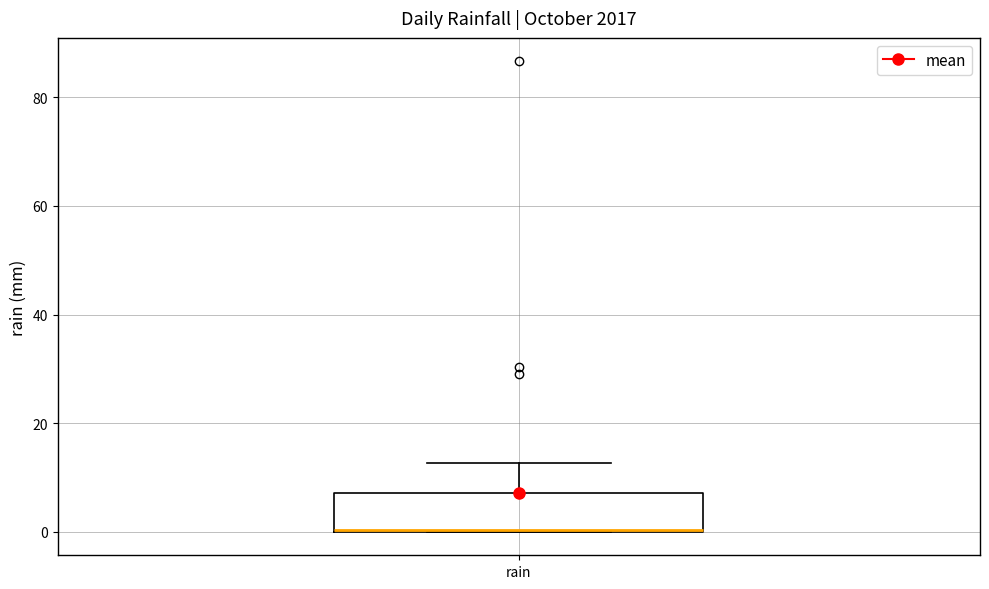

Transcribe this box plot: give where the median line is, the range the box spans, and where the two whiskers end, as read against the y-axis. The values are not printed on the chart, so give them approximately, as read against the axis.

median 0, box 0 to 8, whiskers 0 to 12